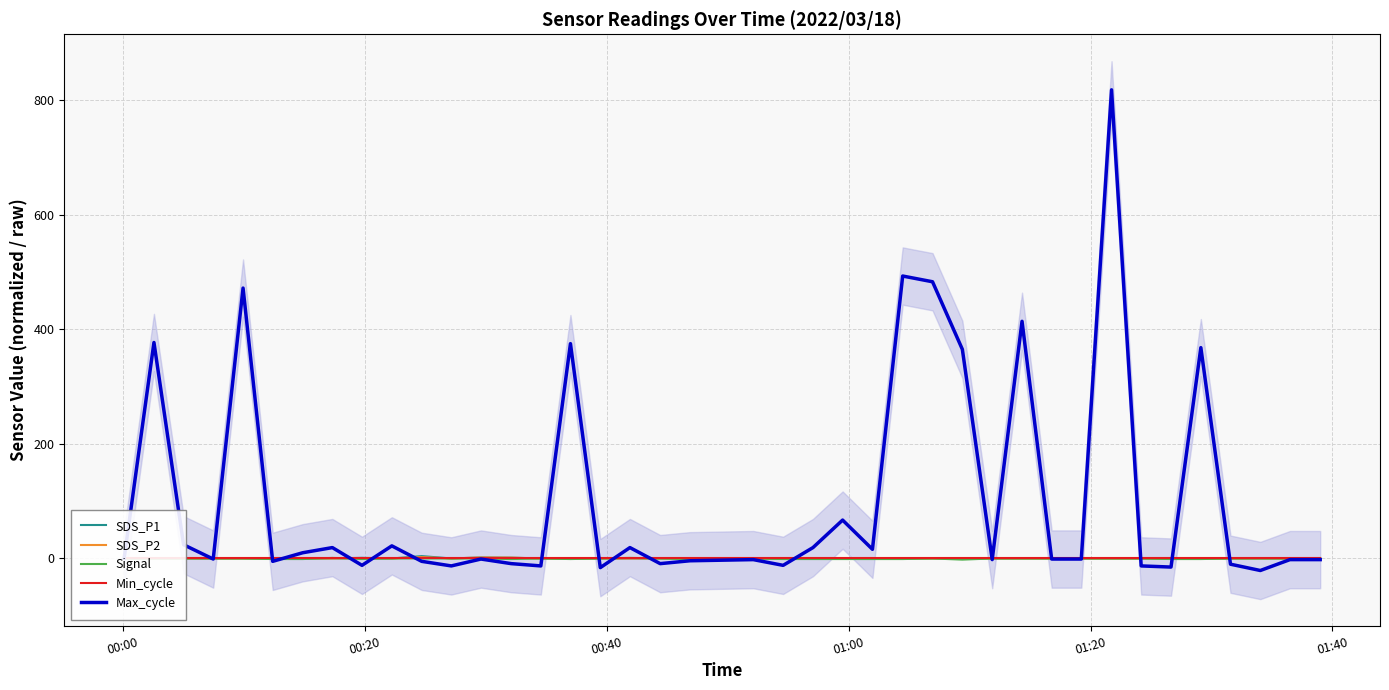

Is the value of Max_cycle at 00:00 greater than the value of SDS_P2 at 01:20?

No